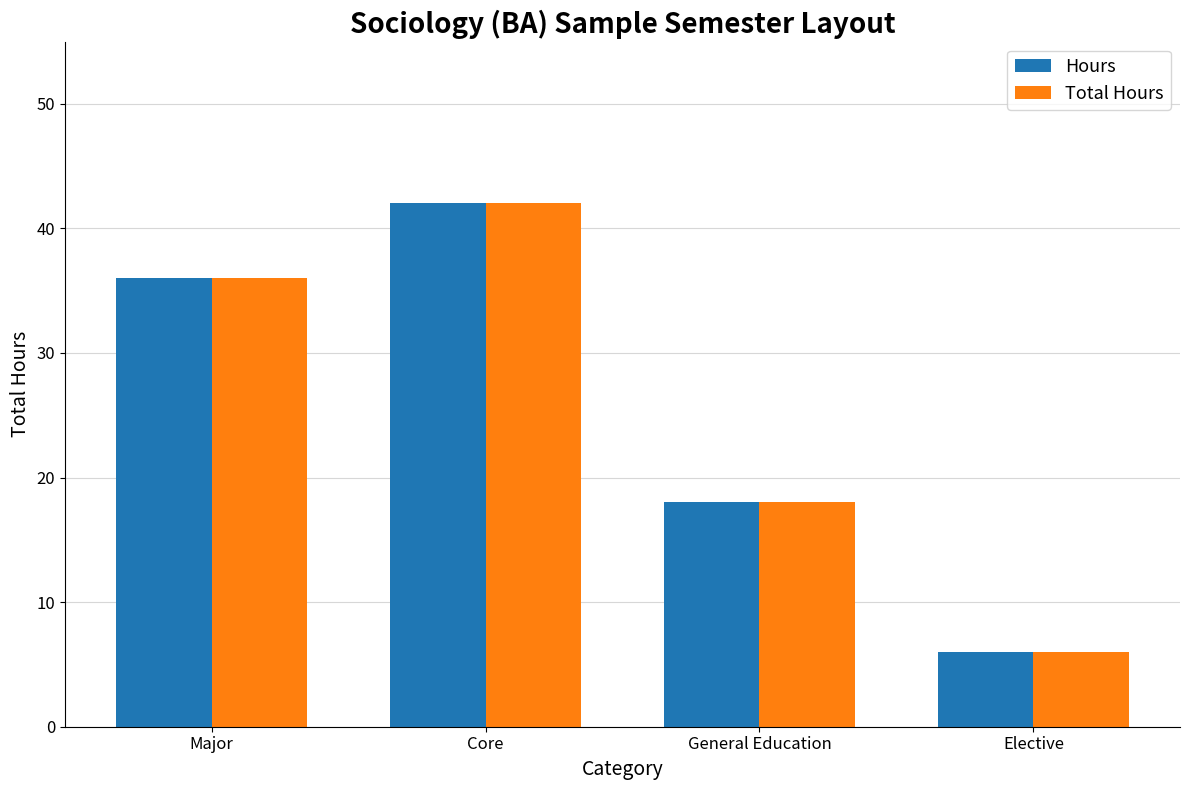

Reading left to right, list all the values displayed in this chart.

Hours: Major=36	Core=42	General Education=18	Elective=6
Total Hours: Major=36	Core=42	General Education=18	Elective=6